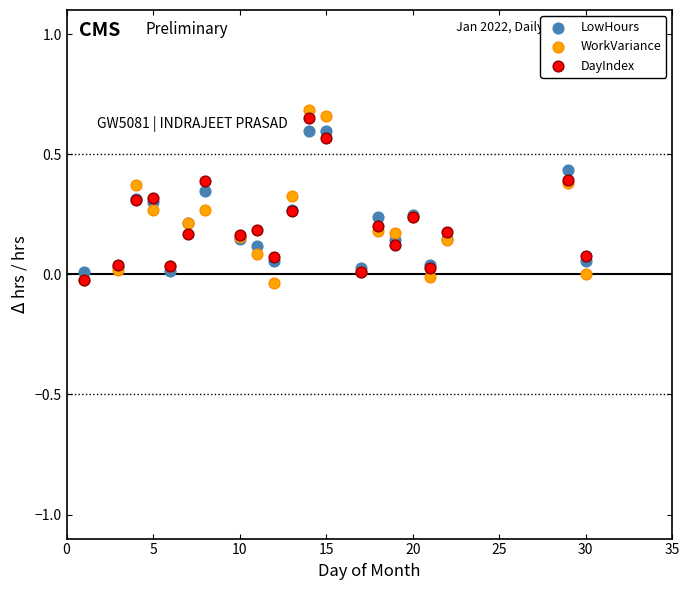

What are all the series names shown in the legend?

LowHours, WorkVariance, DayIndex